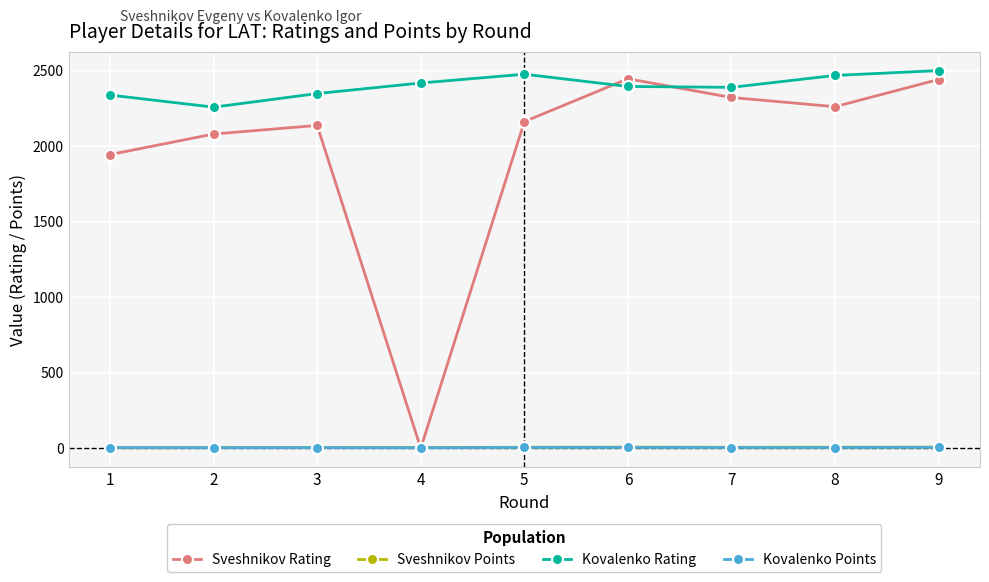

True or false: Kovalenko Rating and Kovalenko Points cross at least once.

False